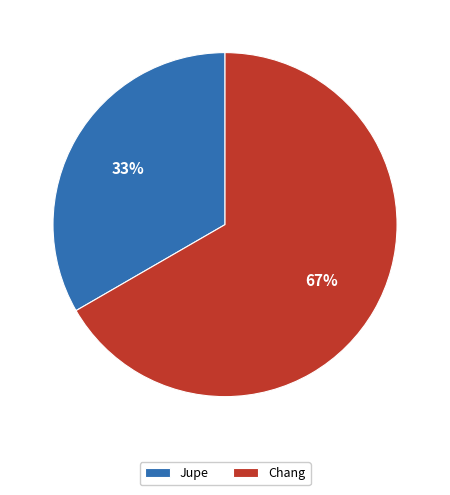

How many segments does this pie chart have?

2